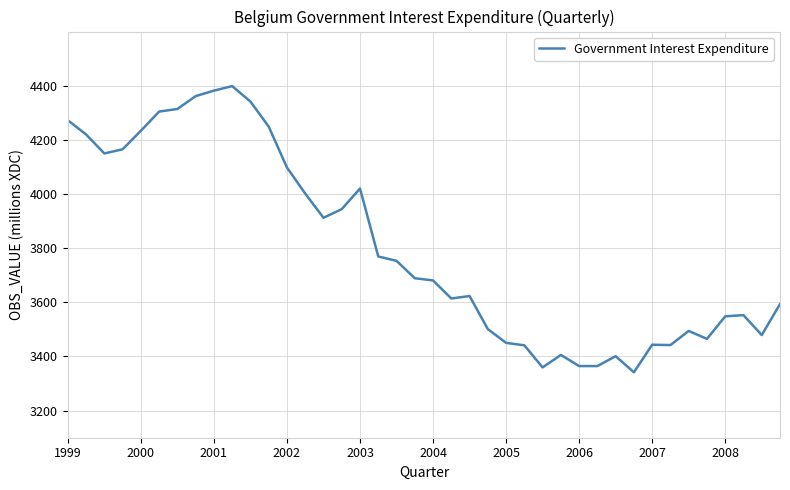

What is the minimum value shown in the chart?

3341.6